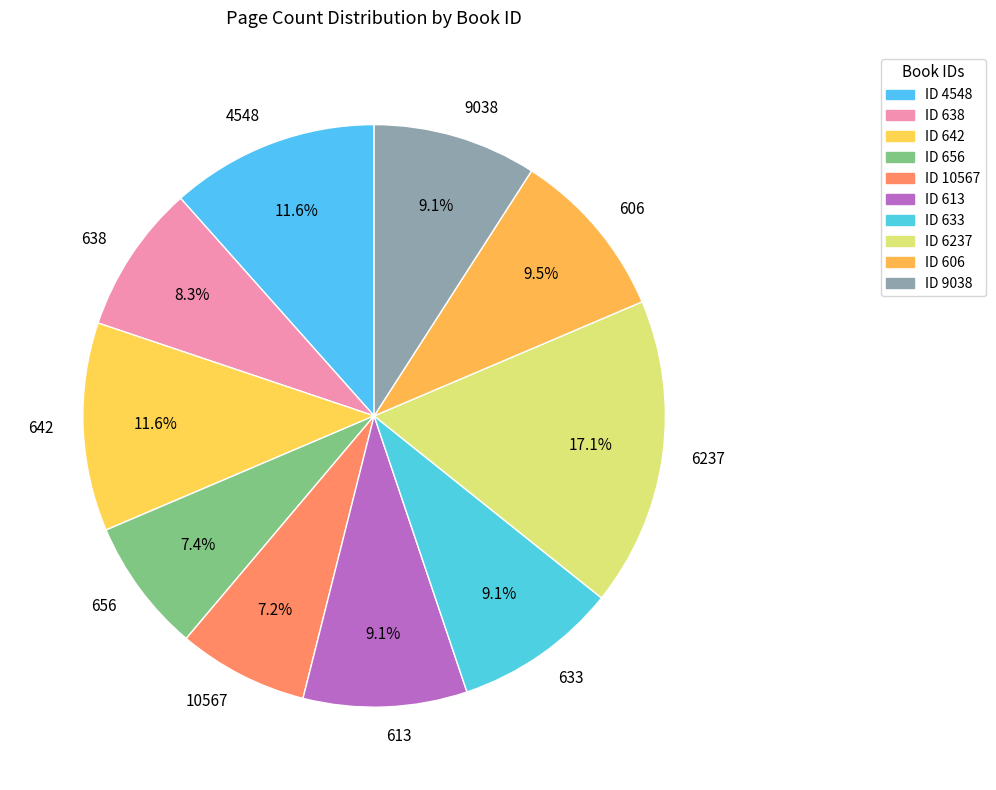

What is the largest slice in the pie chart?

6237